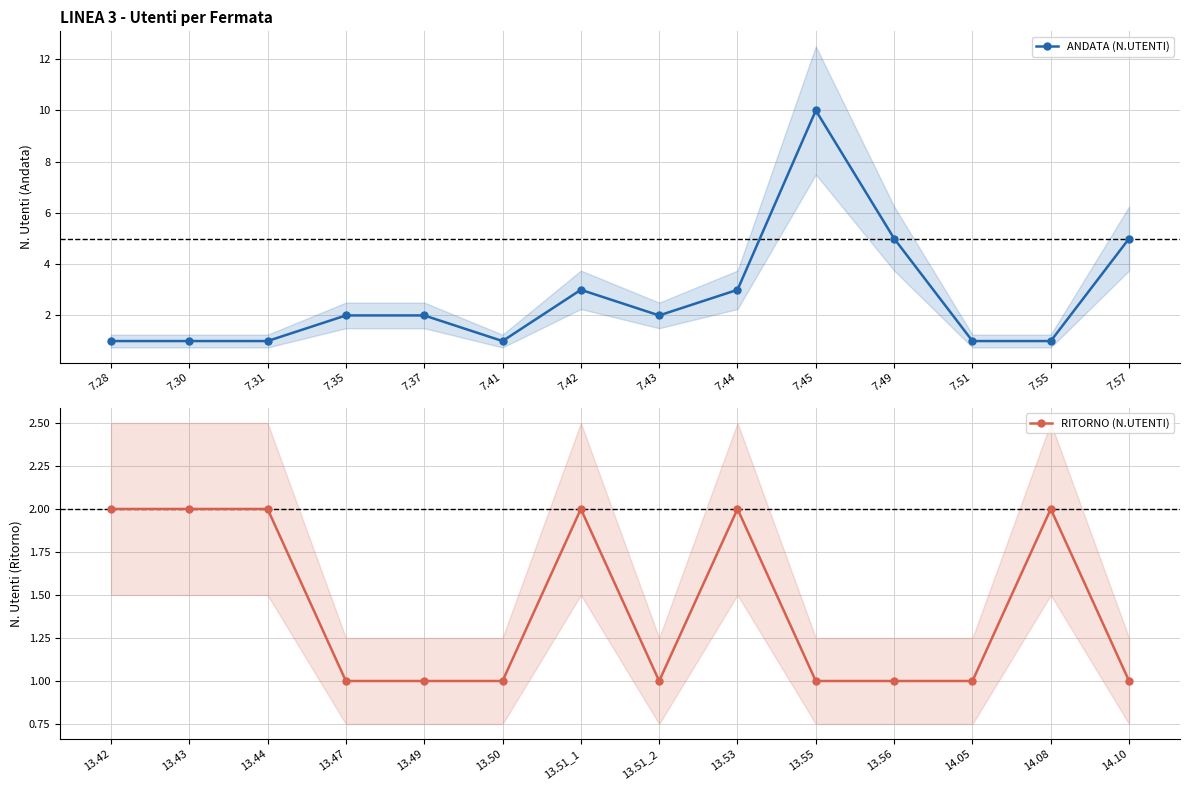

Is it true that ANDATA (N.UTENTI) equals 1 at 7.28?

True